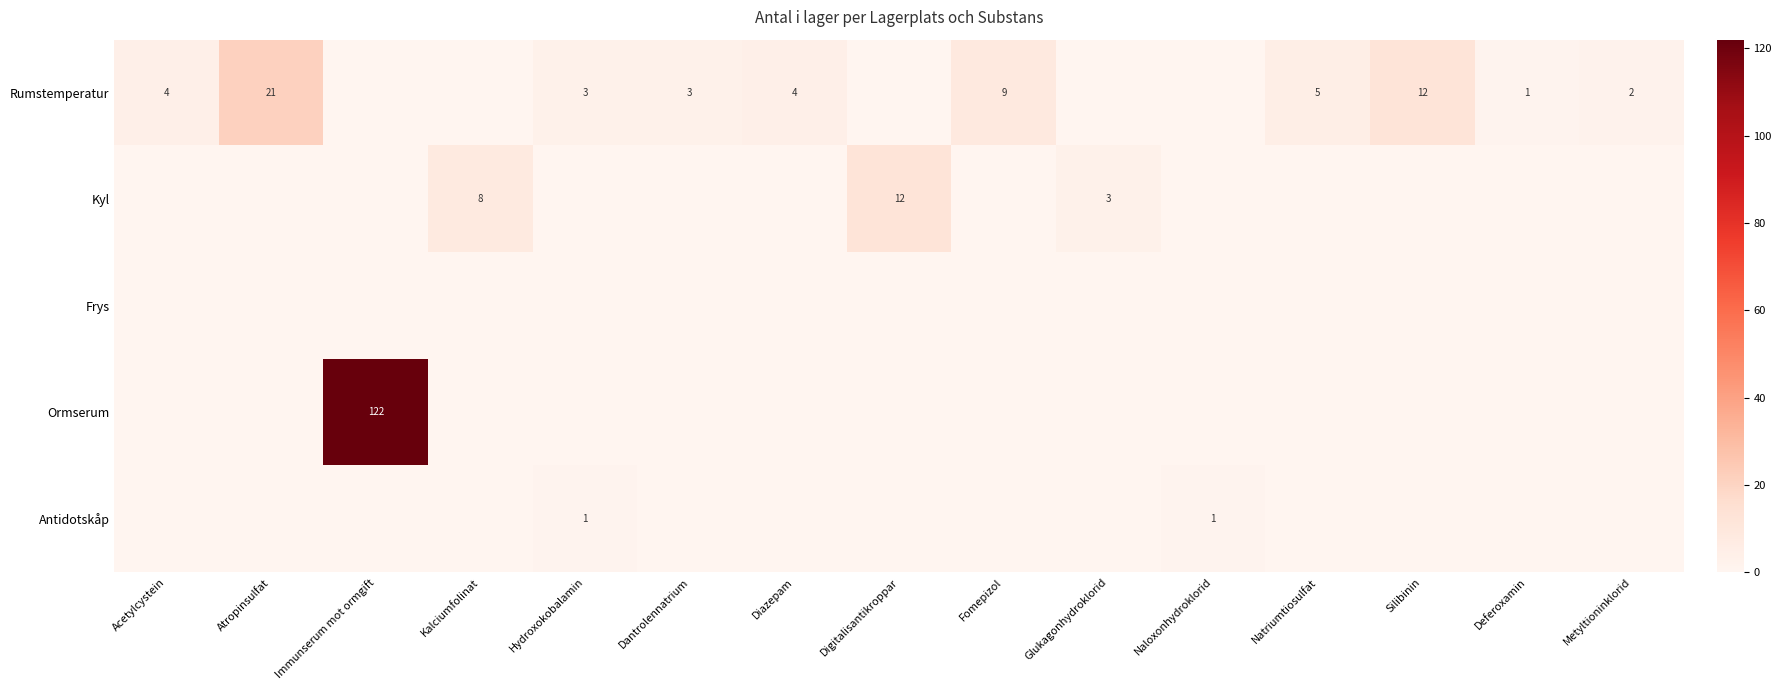

Which category has the highest value across all series?

Immunserum mot ormgift